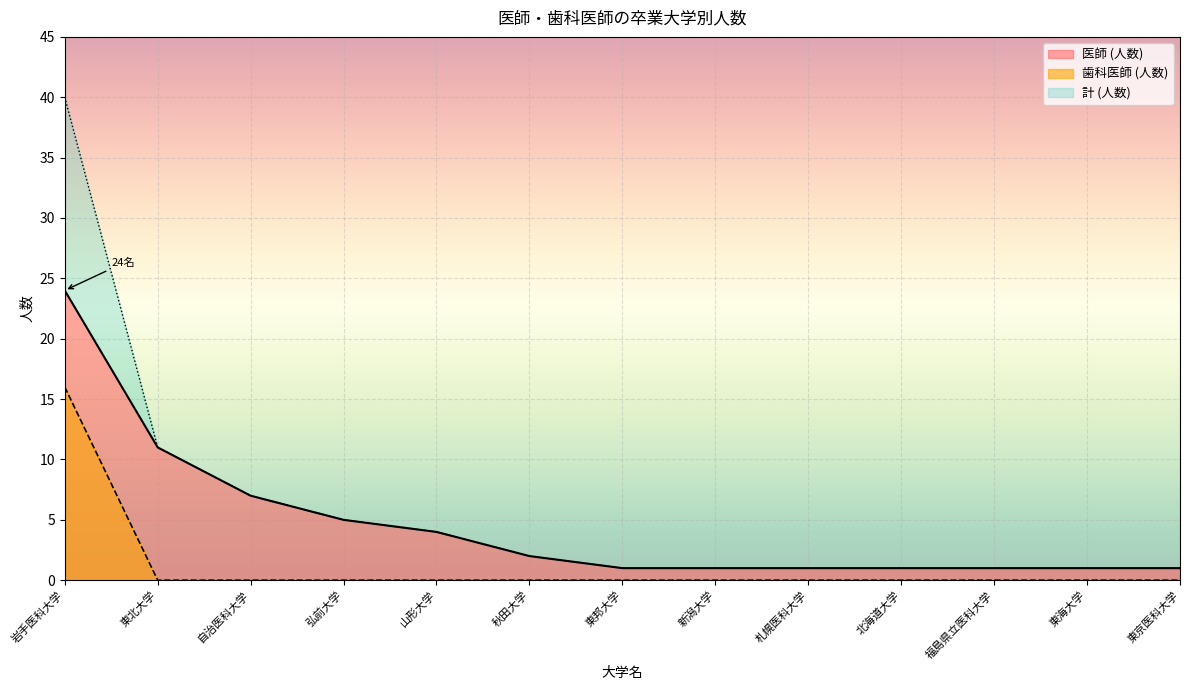

The value of 医師 (人数) at 札幌医科大学 is 1. True or false?

True